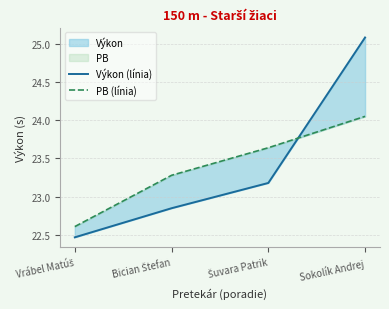

The value of PB (línia) at Šuvara Patrik is 34.4. True or false?

False